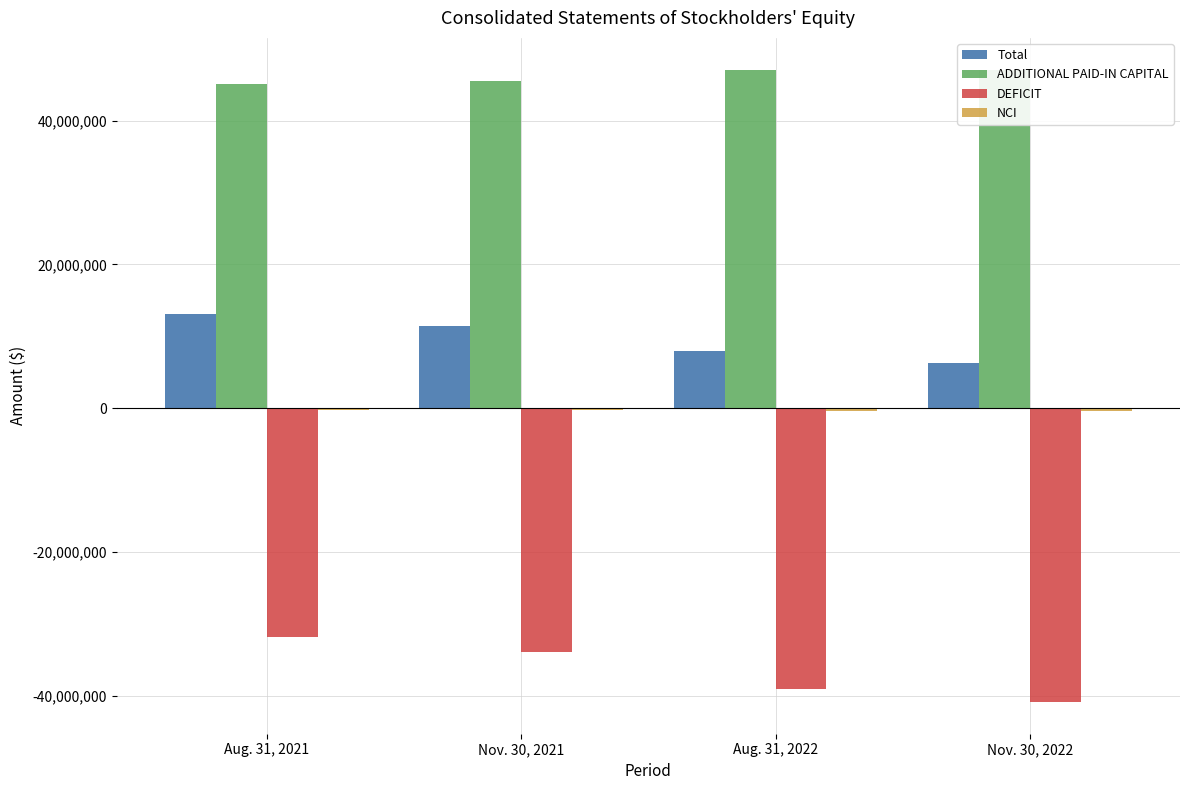

Which series has the largest total across all categories?

ADDITIONAL PAID-IN CAPITAL